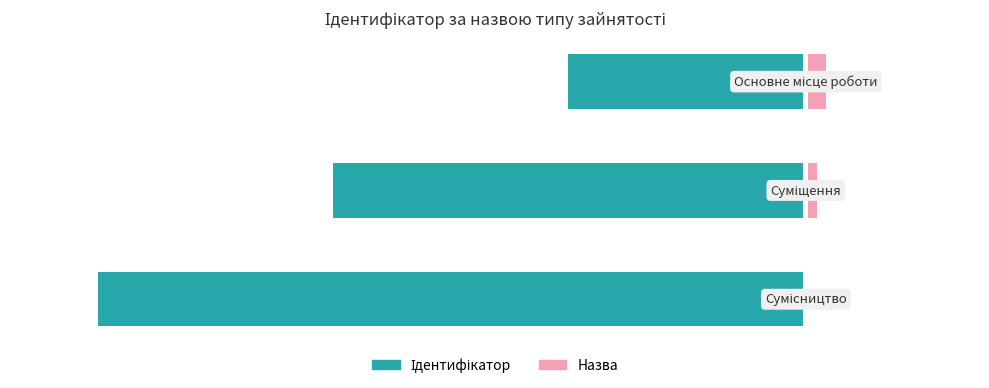

List the series in order of their overall mean, highest first.

Назва, Ідентифікатор